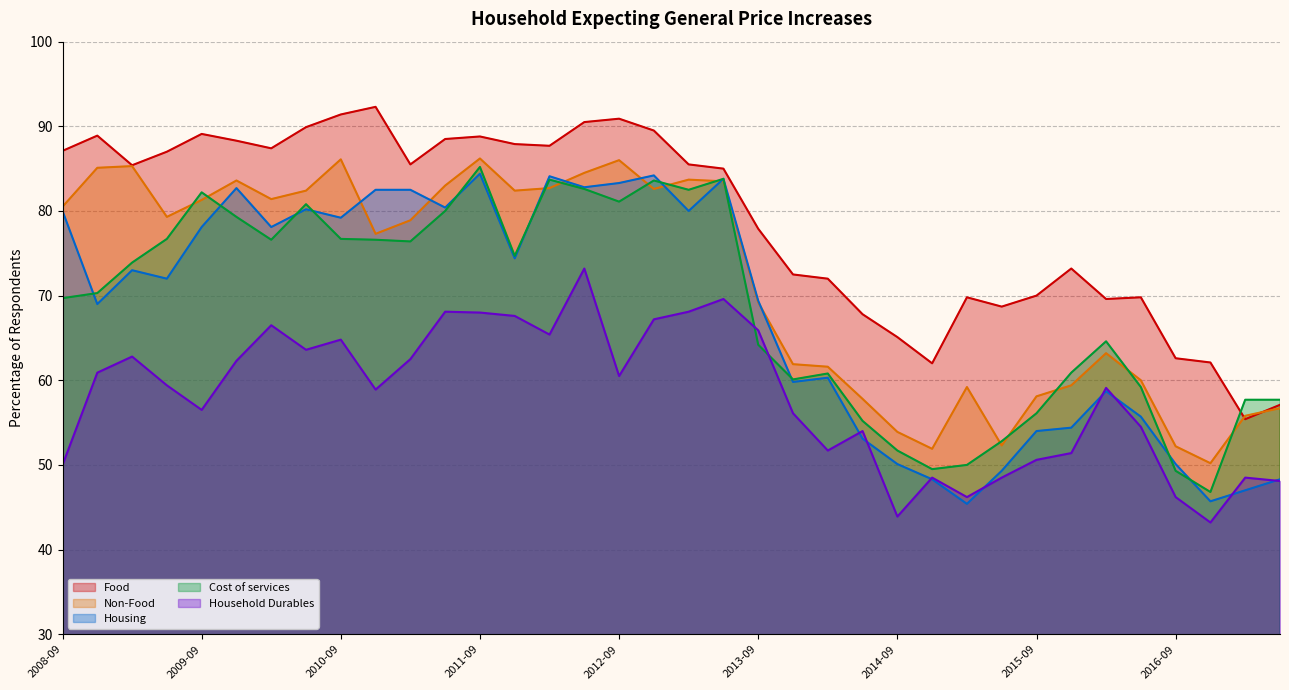

Rank the series at 2015-12 from highest to lowest value.

Food, Cost of services, Non-Food, Housing, Household Durables